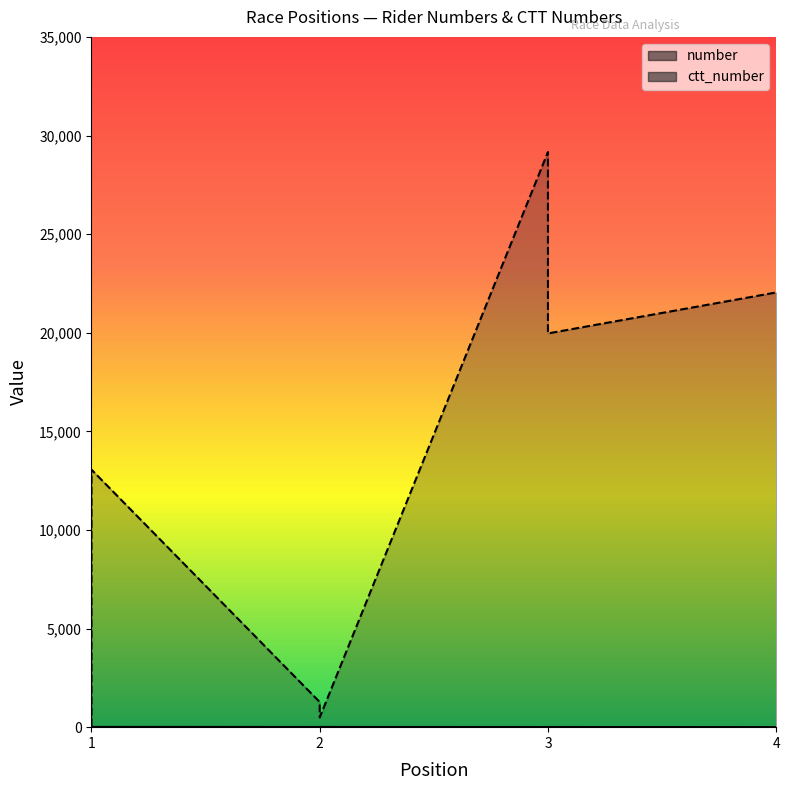

At 3, list the series in order from largest to smallest.

ctt_number, number